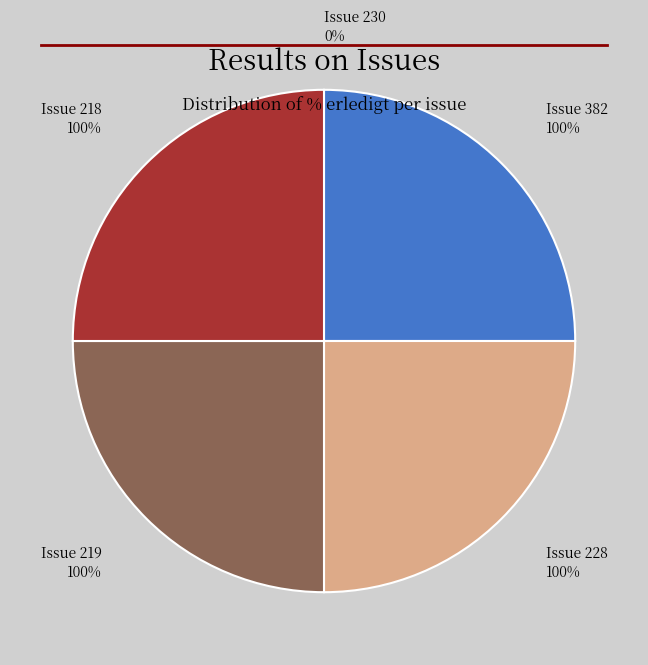

True or false: 218 accounts for 25% of the total.

True